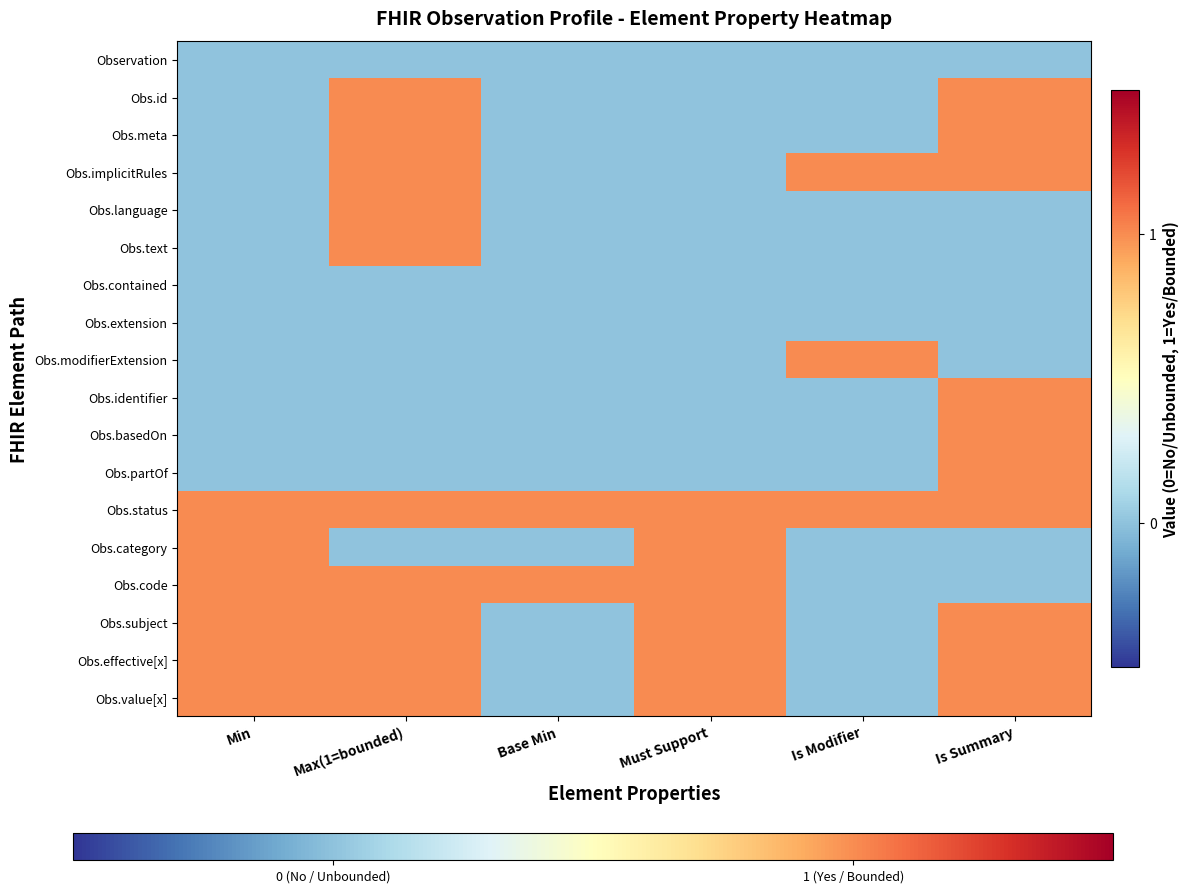

Which category has the lowest value in the Obs.language series?

Min